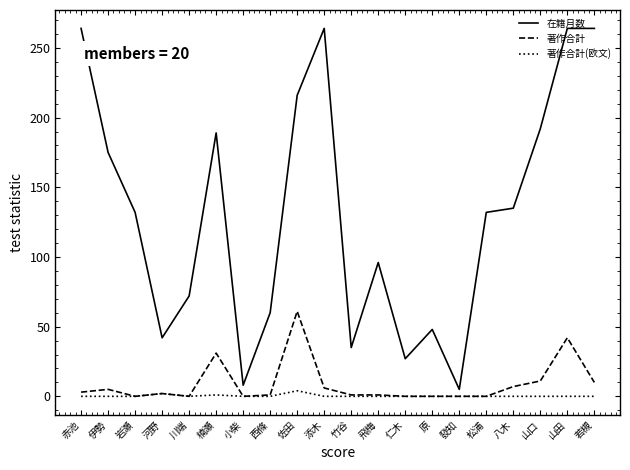

Is it true that 在籍月数 equals 67 at 松浦?

False